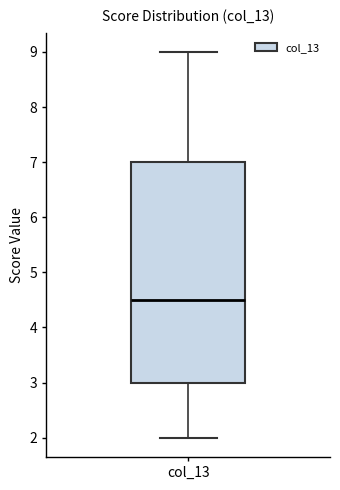

Where is the lower edge of the box for col_13 on the y-axis? The values are not printed on the chart, so give them approximately, as read against the axis.

3.0